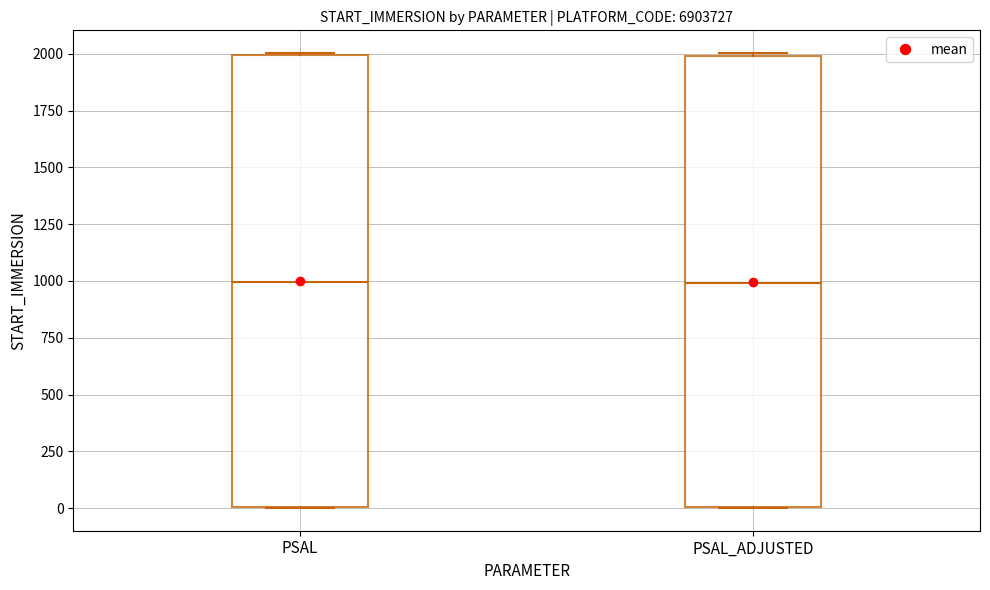

Reading left to right, transcribe this box plot: for each box, give where its median line is, the range the box spans, and where its two whiskers end, as read against the y-axis. The values are not printed on the chart, so give them approximately, as read against the axis.

PSAL: median 1000, box 0 to 2000, whiskers 0 to 2000
PSAL_ADJUSTED: median 1000, box 0 to 2000, whiskers 0 to 2000